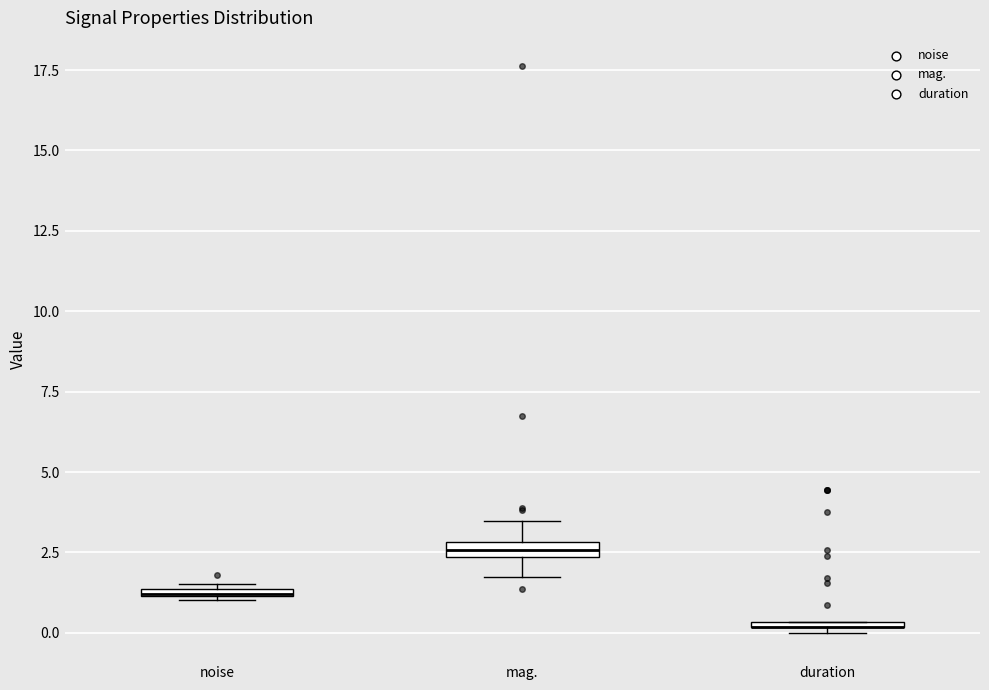

Where is the upper edge of the box for noise on the y-axis? The values are not printed on the chart, so give them approximately, as read against the axis.

1.5